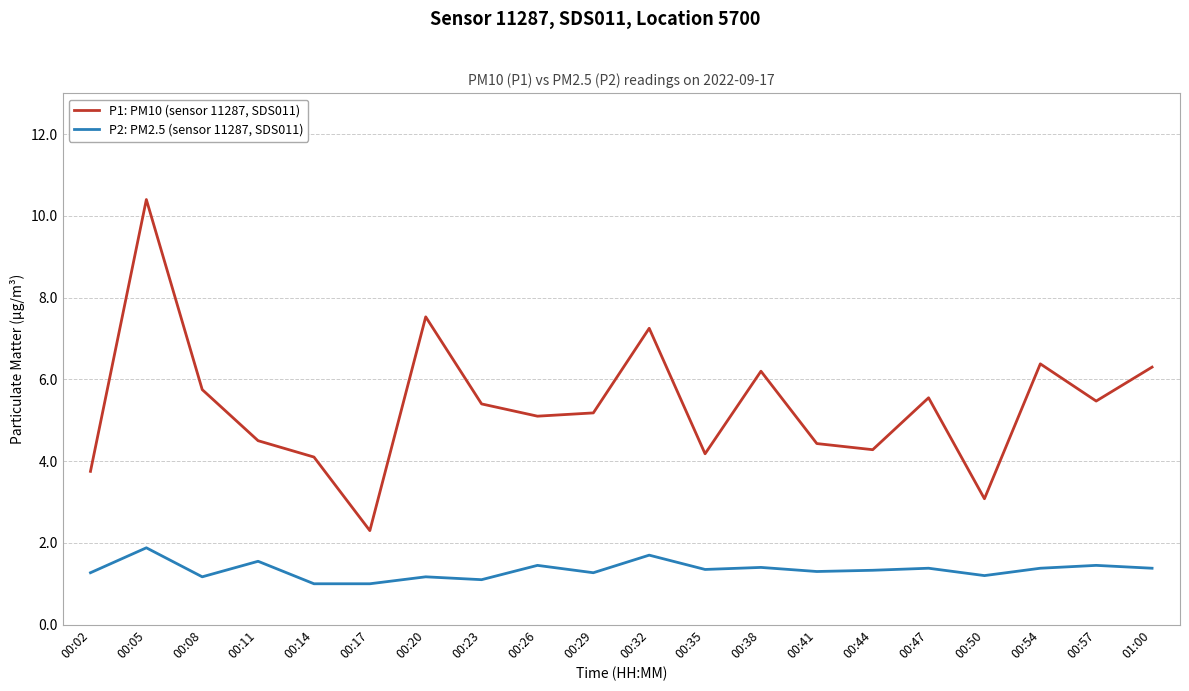

At which category is the sum across all series the highest?

00:05